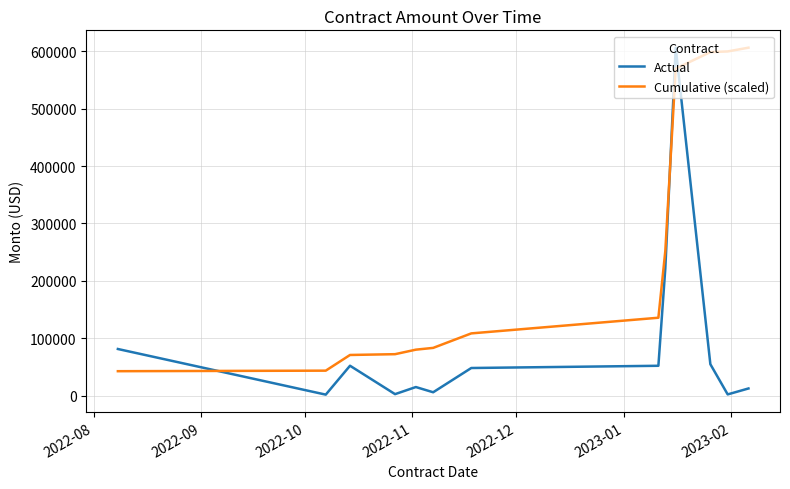

Rank the series by their average value, from lowest to highest.

Actual, Cumulative (scaled)